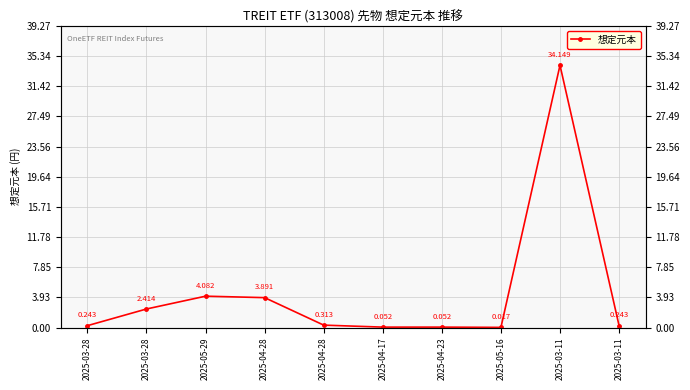

What is the label of the 2nd point from the left?

2025-03-28